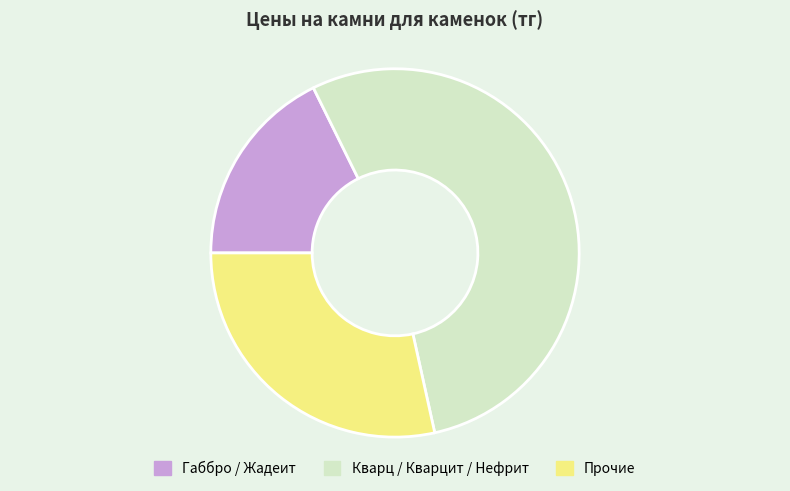

Does any single category account for the majority?

Yes